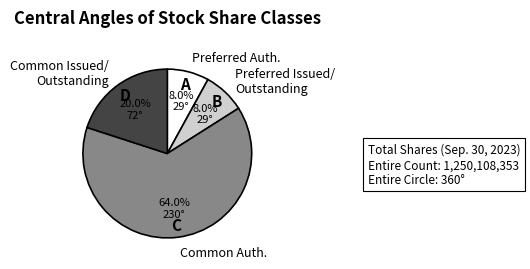

Is there a majority slice in this chart?

Yes